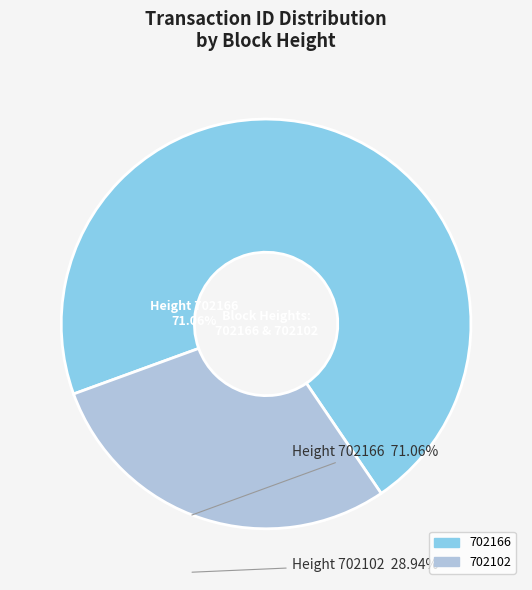

Which category has the smallest portion of the pie?

702102